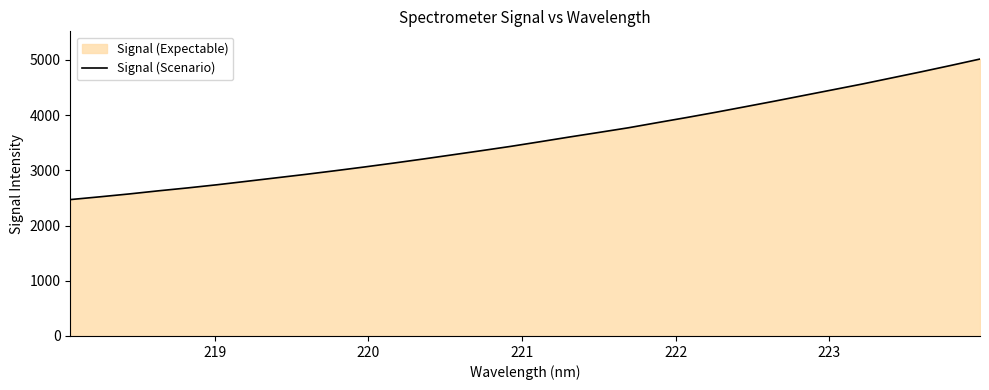

What is the smallest value displayed?

2469.8